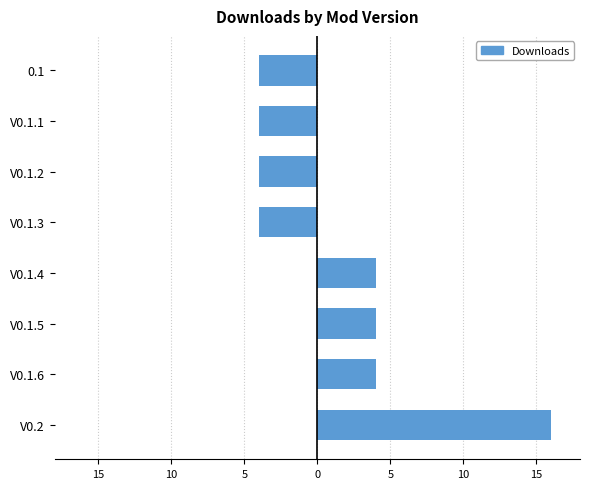

Is it true that Right Versions equals 5 at V0.1.3?

False